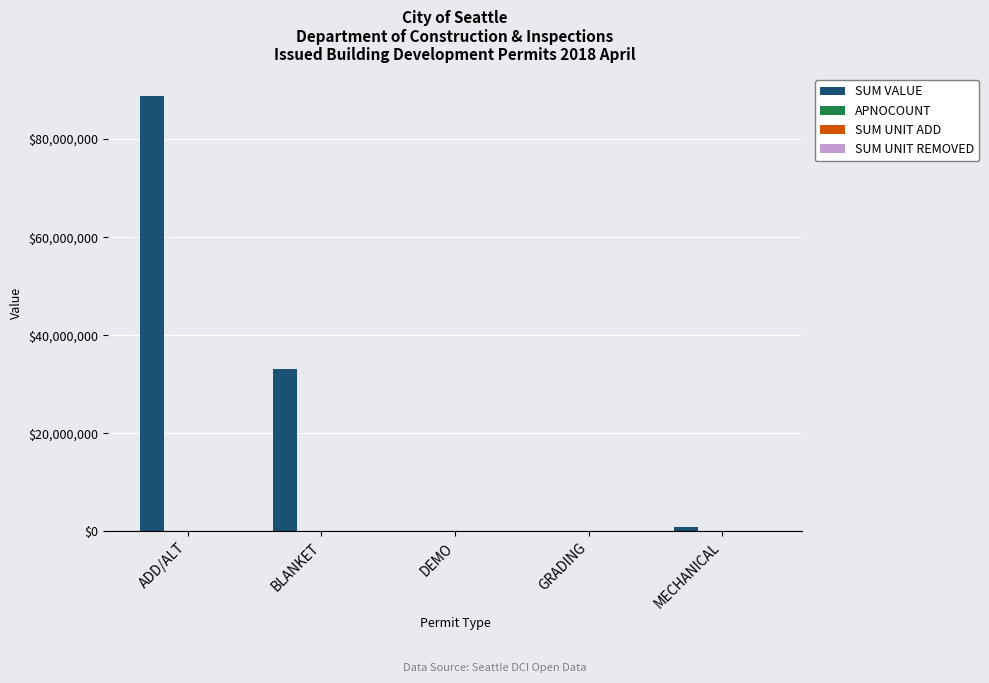

Where is SUM VALUE nearest to the value 44406651?

BLANKET